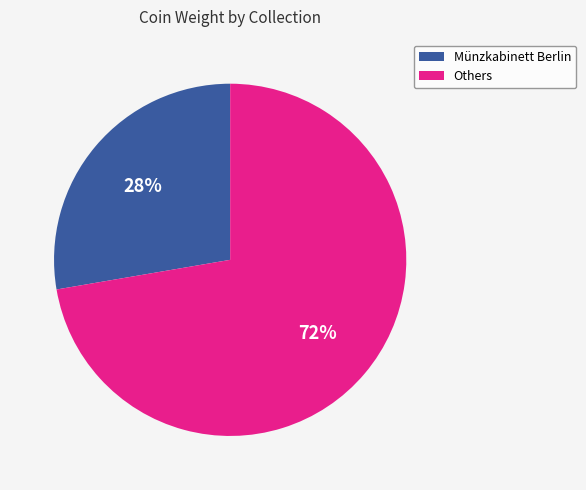

To the nearest percent, what is the average slice percentage?

50%